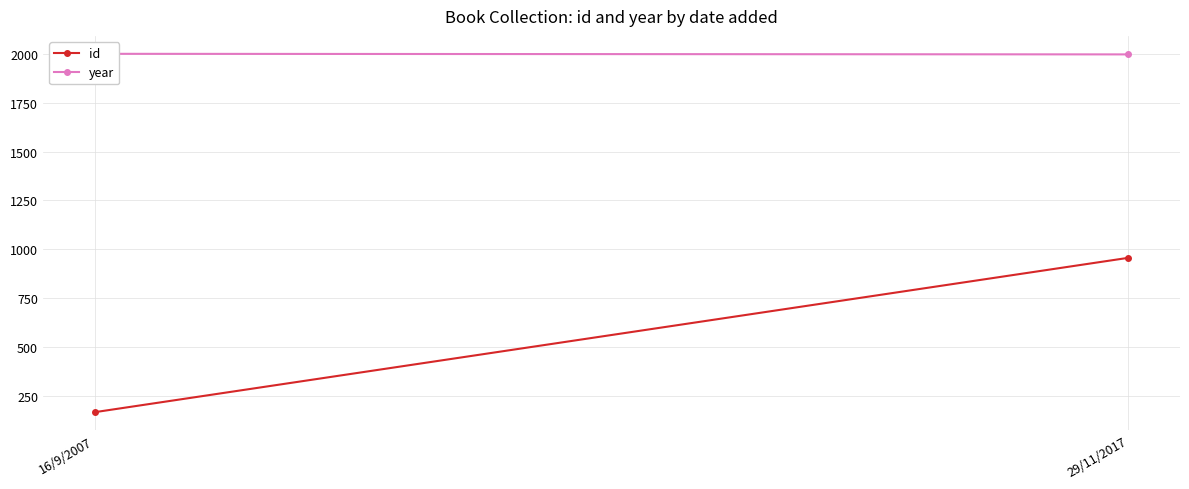

What is the highest value of the year series?

2000